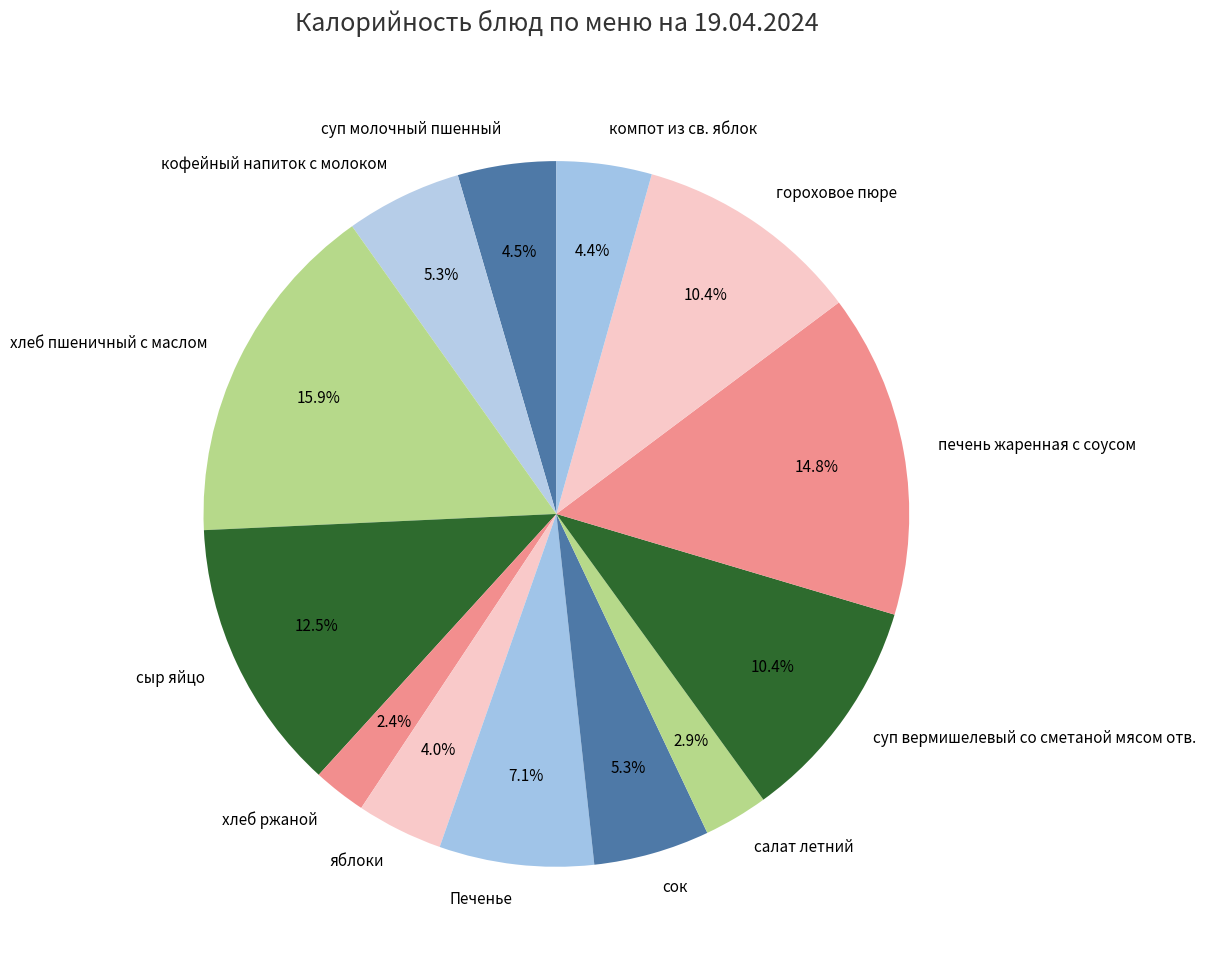

What percentage is the яблоки slice, to the nearest percent?

4%